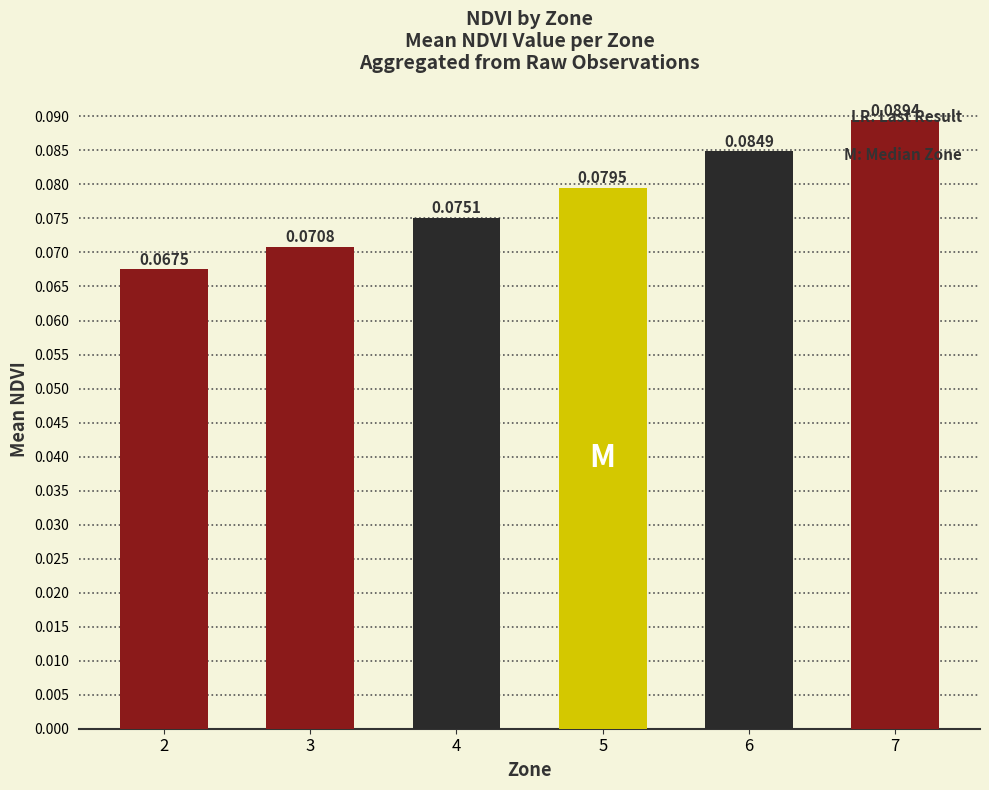

Rank the categories by value from lowest to highest.

2, 3, 4, 5, 6, 7